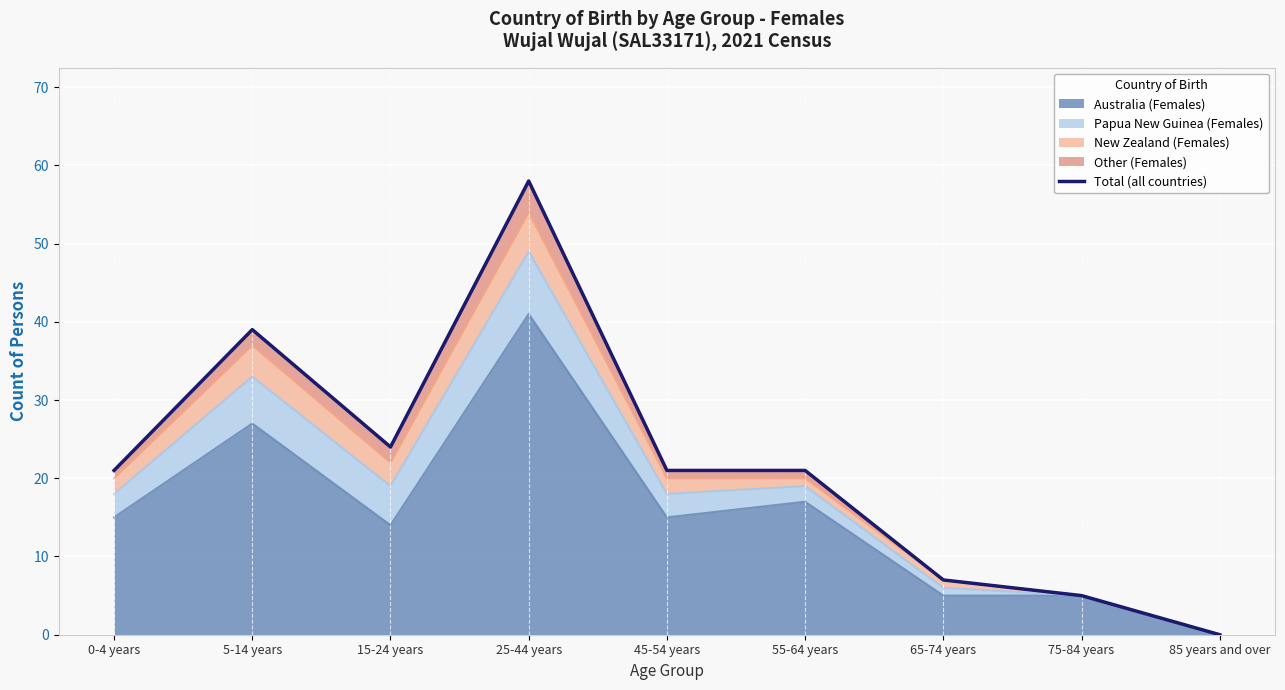

What is the change in value from 0-4 years to 5-14 years?

+18